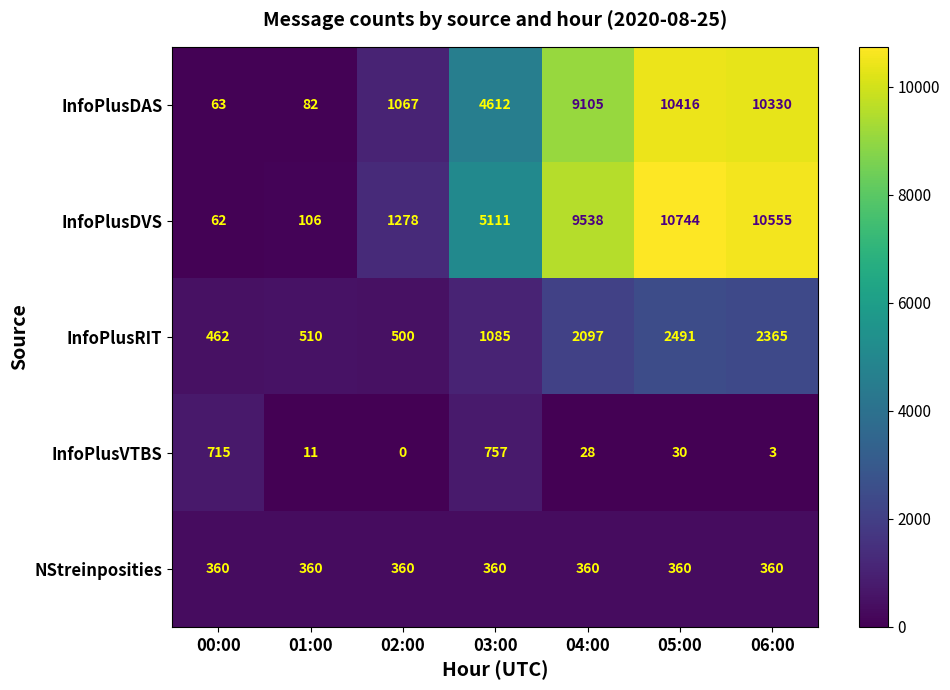

At 04:00, list the series in order from largest to smallest.

InfoPlusDVS, InfoPlusDAS, InfoPlusRIT, NStreinposities, InfoPlusVTBS